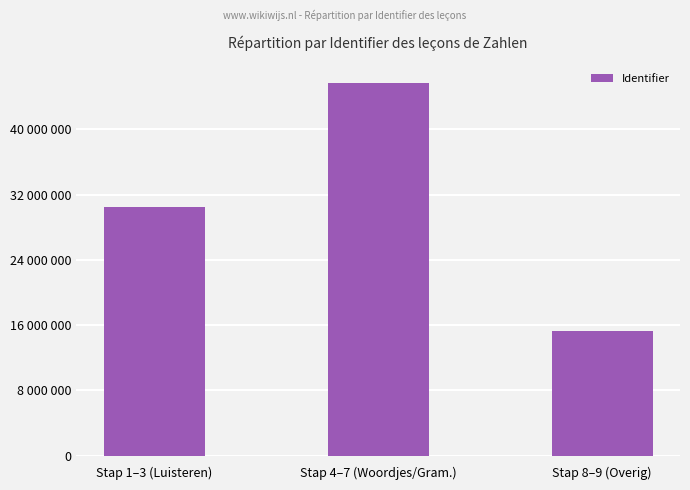

True or false: the data shows 23855714 at Stap 8–9 (Overig).

False